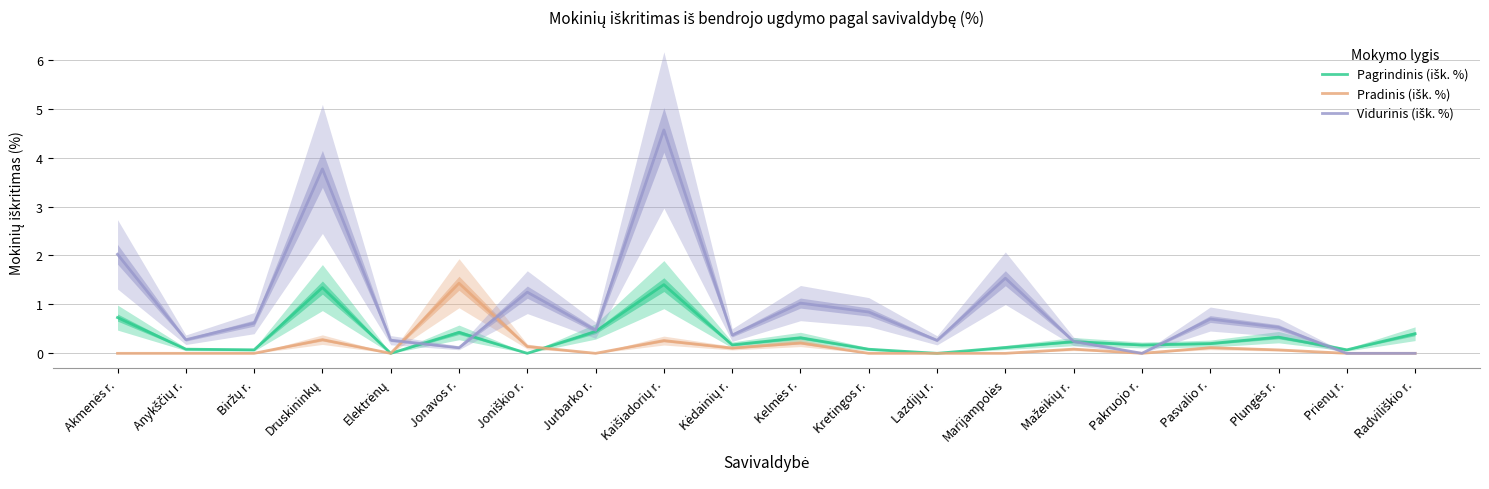

Is the value of Pradinis (išk. %) at Pakruojo r. greater than the value of Vidurinis (išk. %) at Pasvalio r.?

No